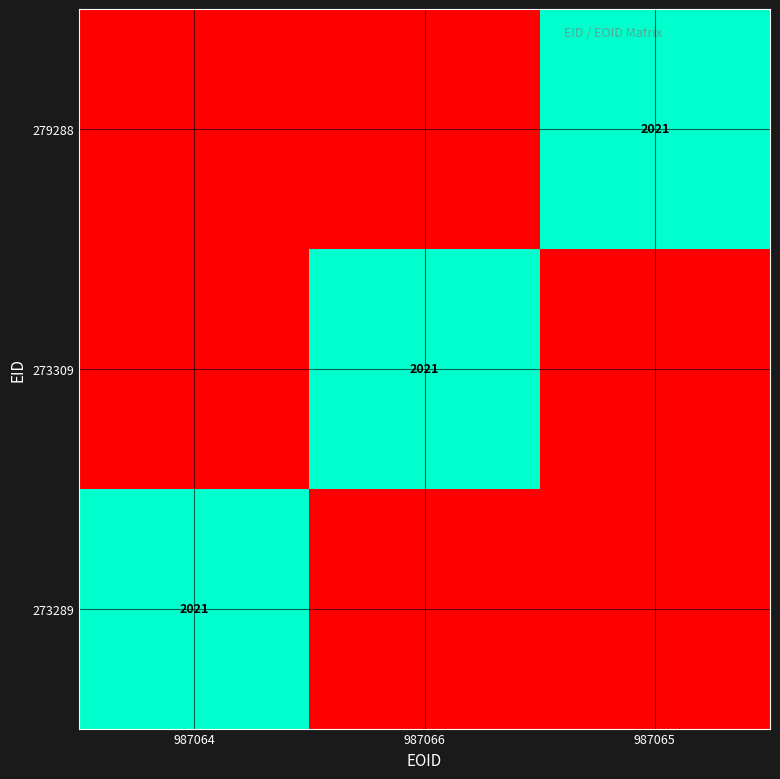

Is it true that 273309 equals 2021 at 987066?

True